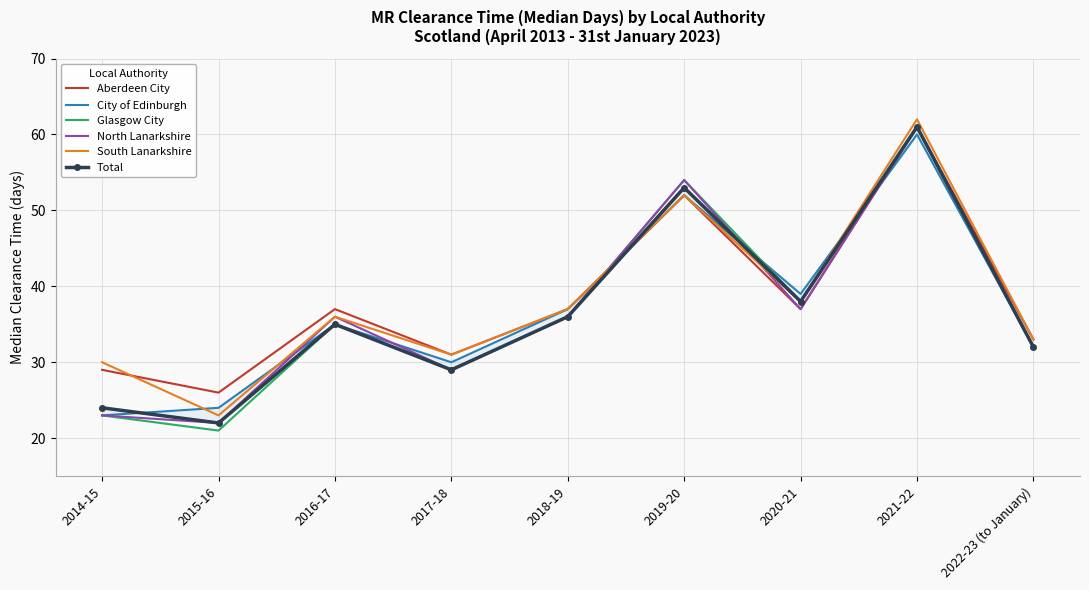

True or false: Total and Aberdeen City cross at least once.

True